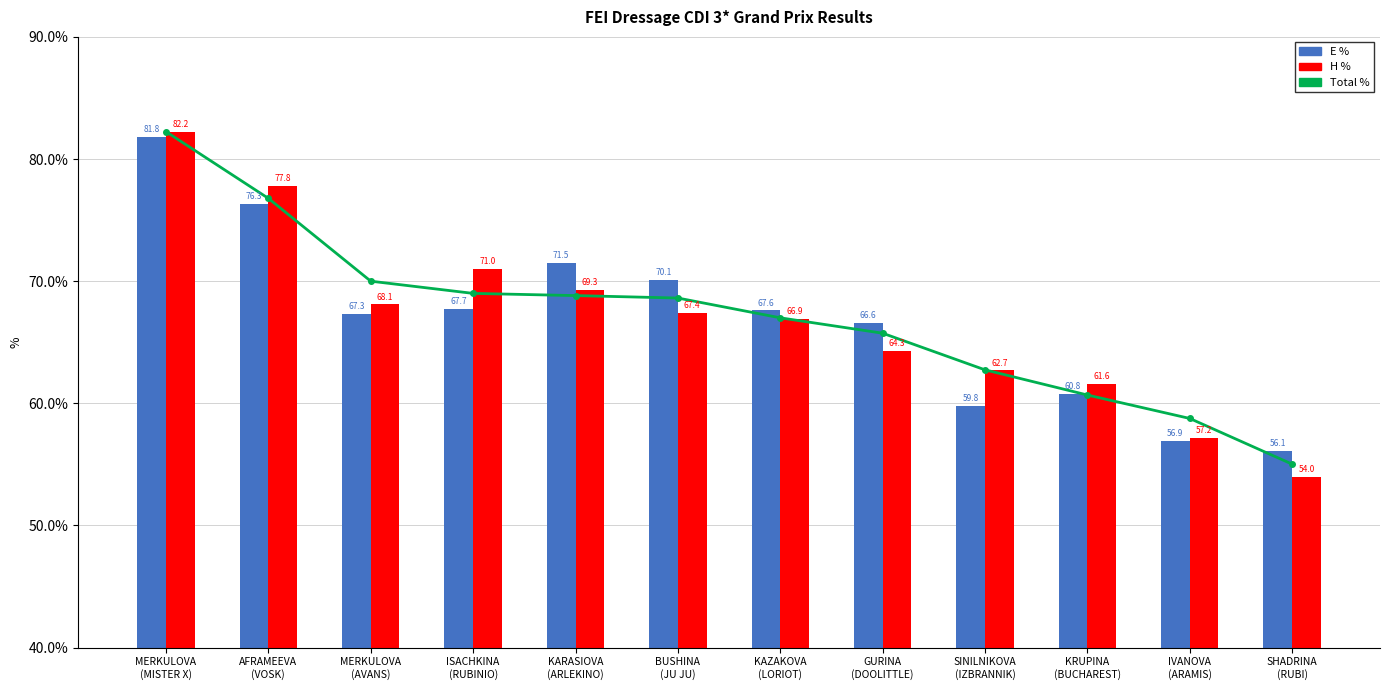

True or false: H % has a value of 62.7 at SINILNIKOVA
(IZBRANNIK).

True